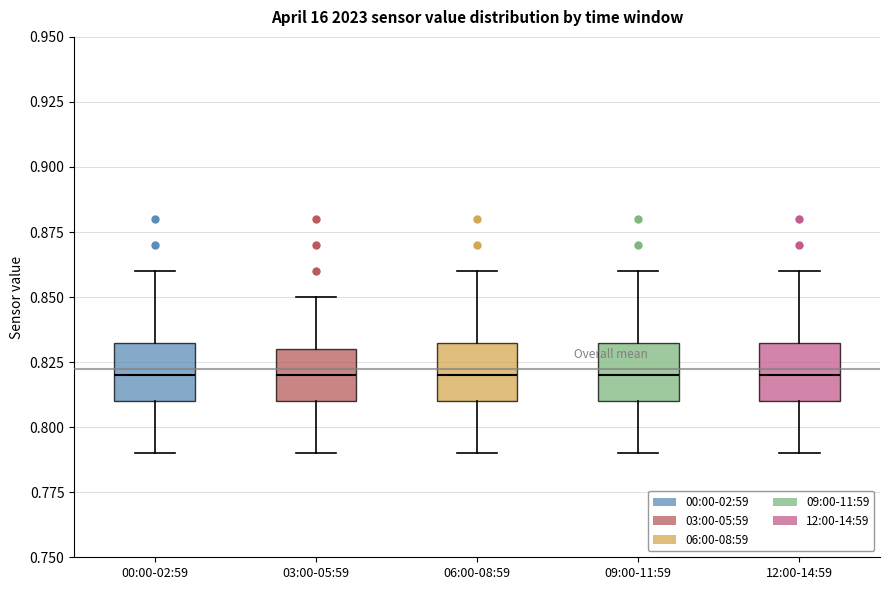

Where does the upper whisker of the box for 09:00-11:59 end on the y-axis? The values are not printed on the chart, so give them approximately, as read against the axis.

0.860